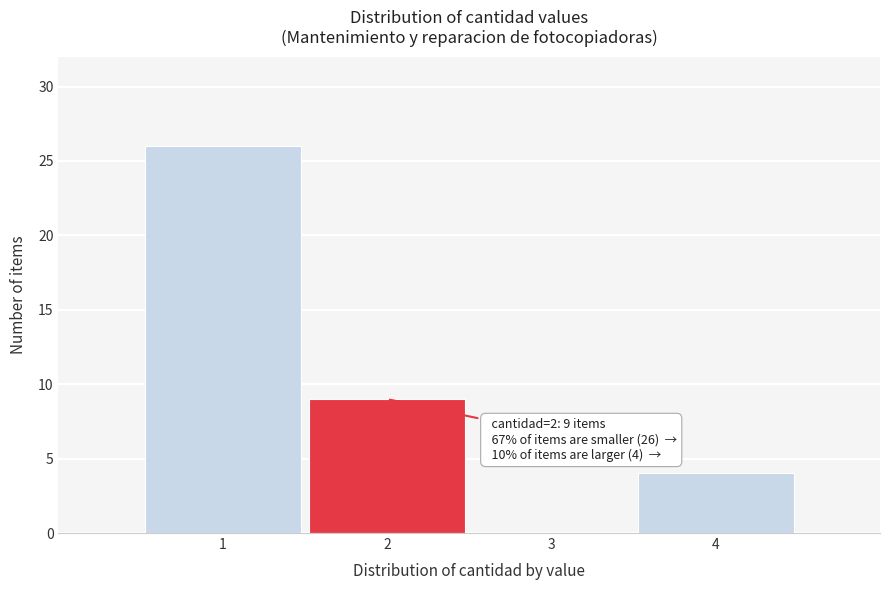

Reading right to left, transcribe all the data shown in this chart.

4=4	3=0	2=9	1=26